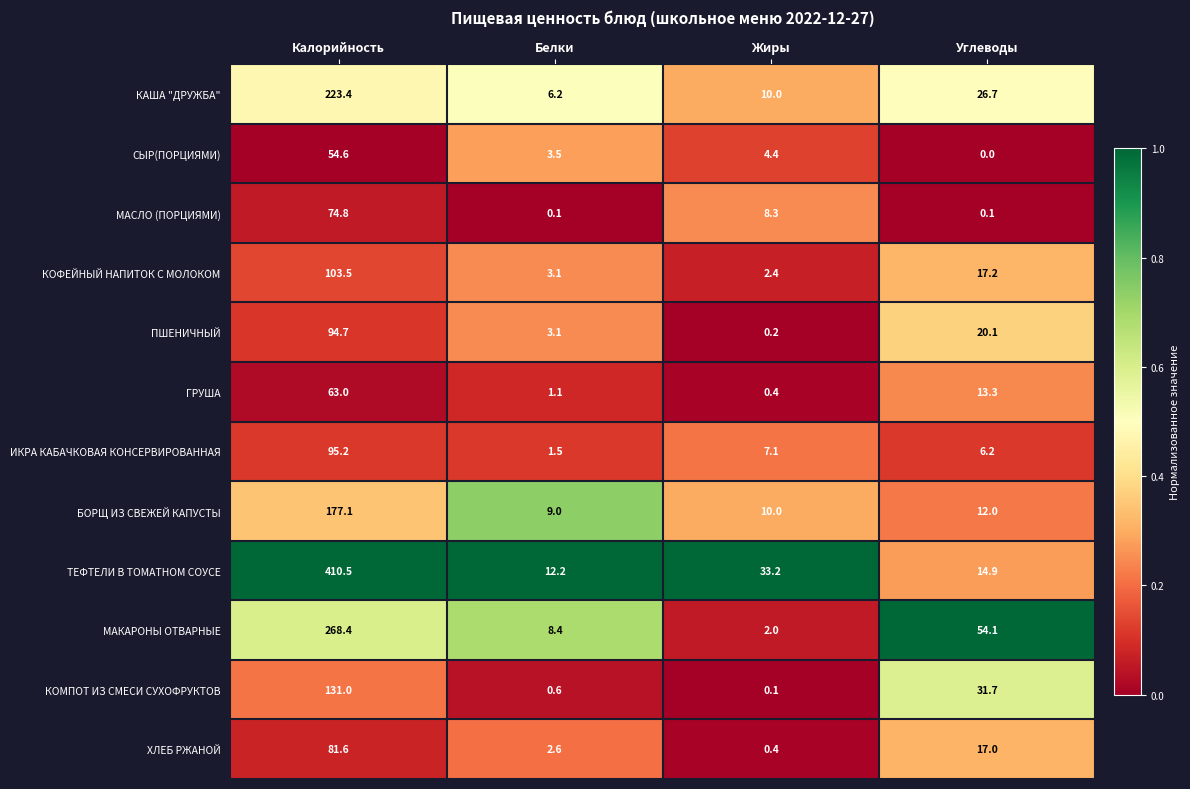

Where is ТЕФТЕЛИ В ТОМАТНОМ СОУСЕ nearest to the value 211?

Жиры